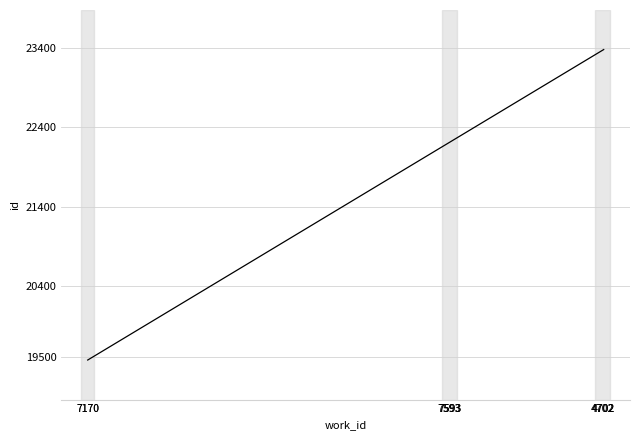

How many lines are shown in the chart?

1